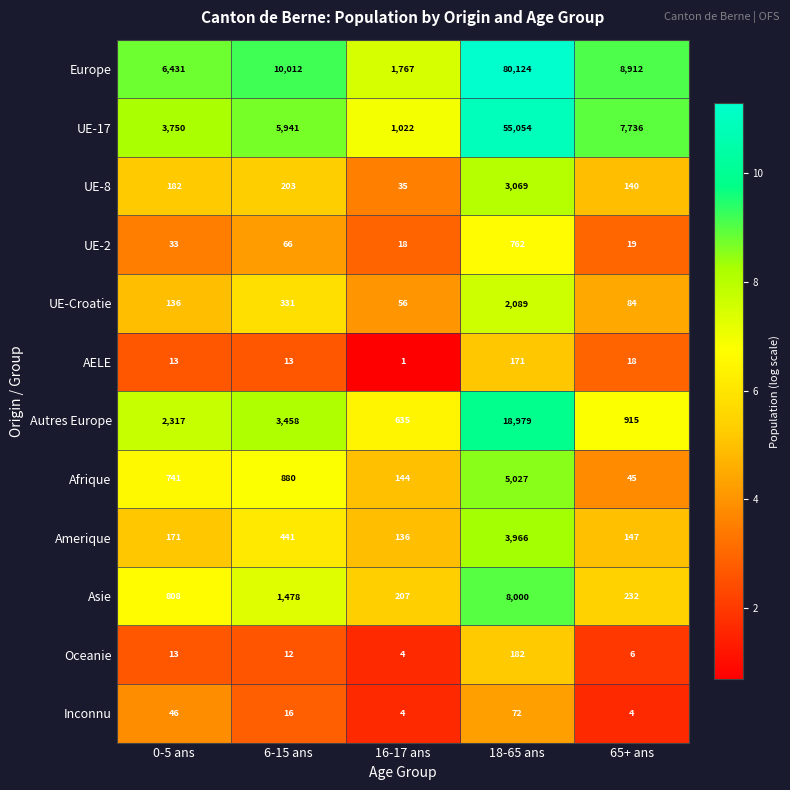

Rank the series by their maximum value, from lowest to highest.

Inconnu, AELE, Oceanie, UE-2, UE-Croatie, UE-8, Amerique, Afrique, Asie, Autres Europe, UE-17, Europe